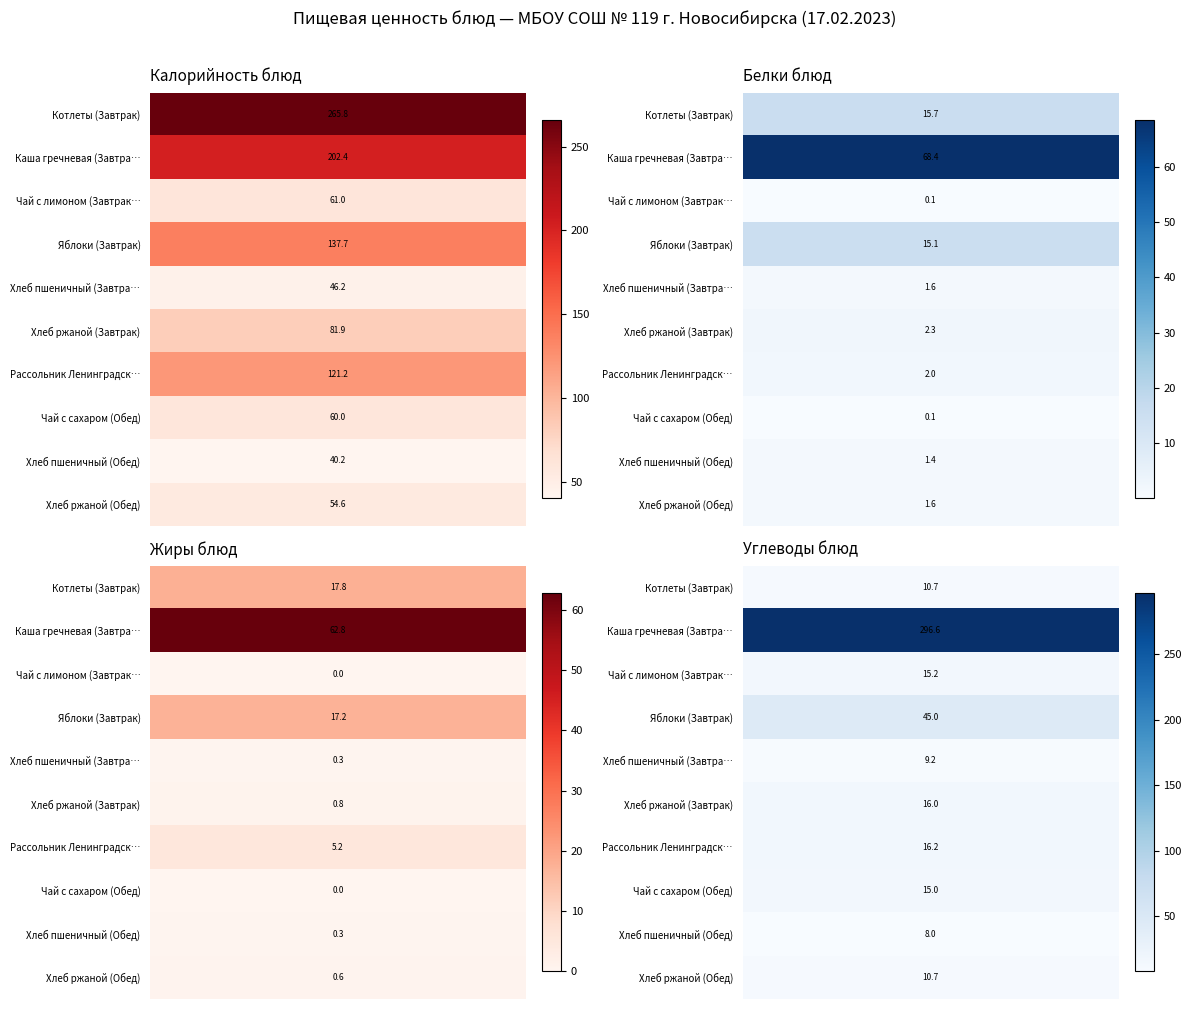

At which label does Рассольник Ленинградский (Обед) reach its minimum?

Белки